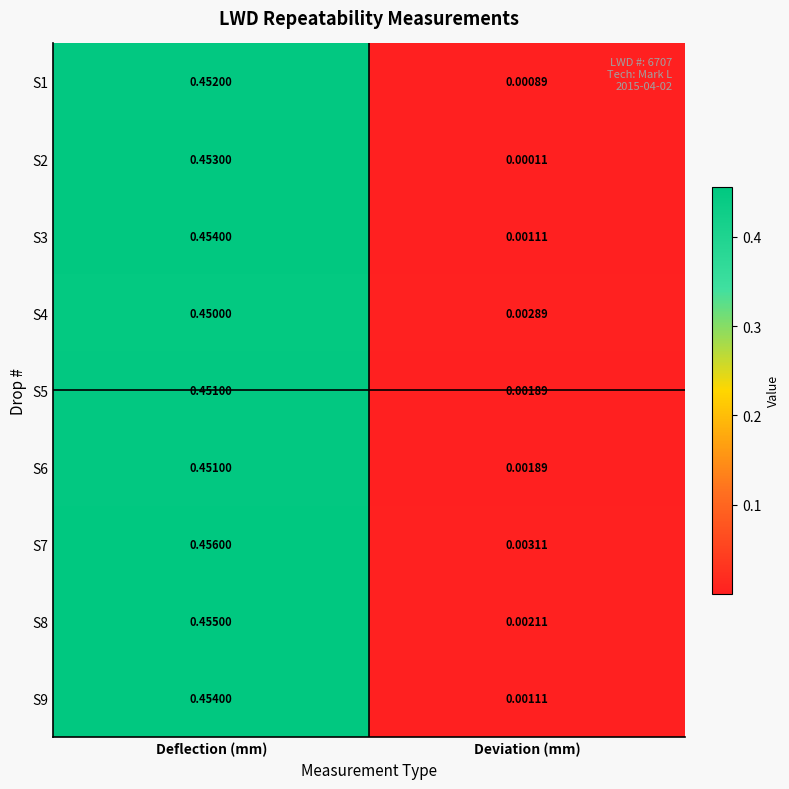

At which label is S7 closest to 0?

Deviation (mm)